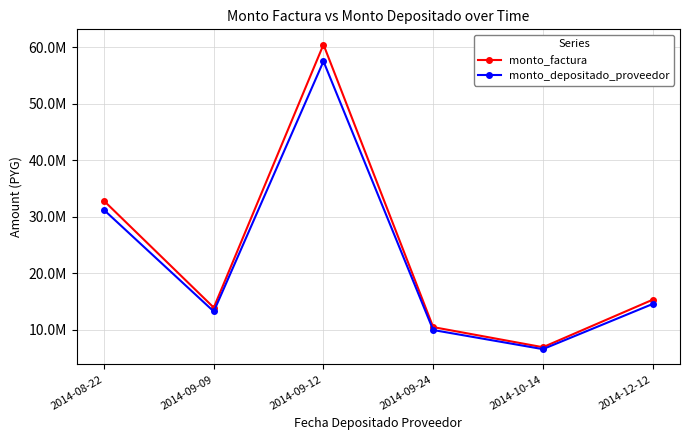

Is this an area chart (filled region under the line)?

No